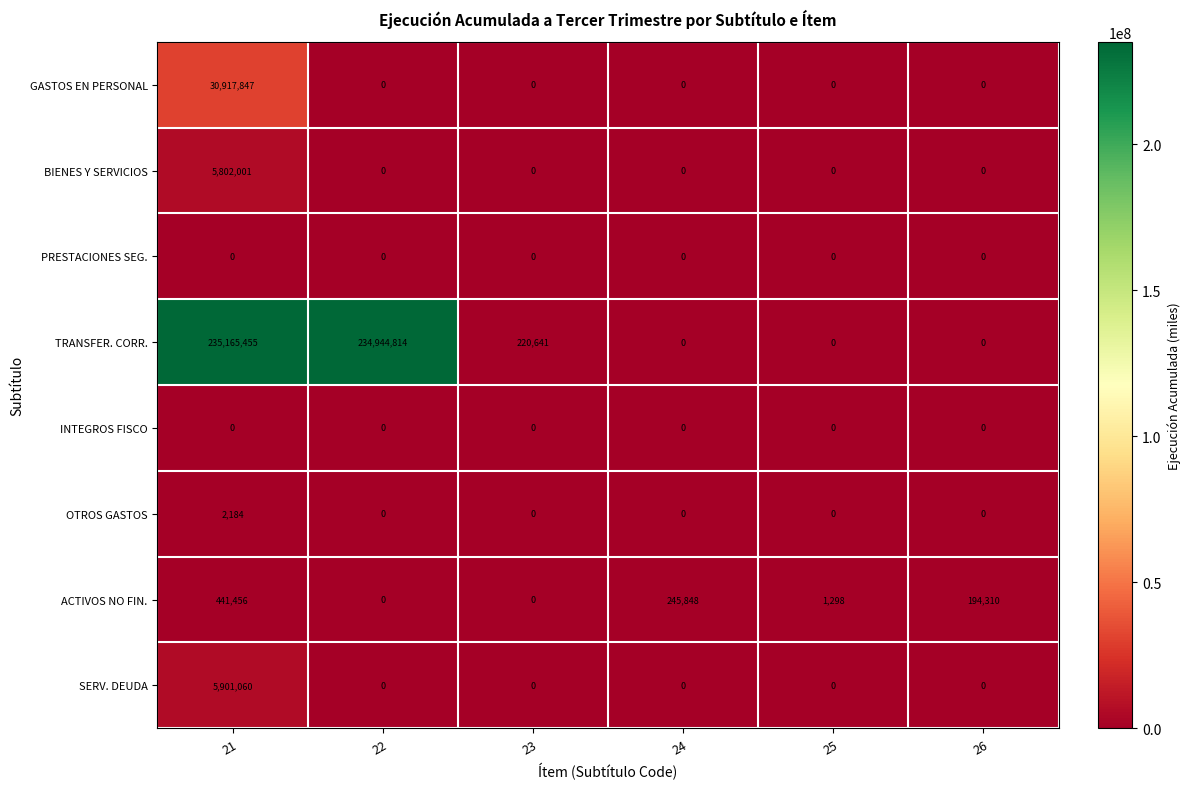

What is the difference between the highest and lowest values at 23?

220641